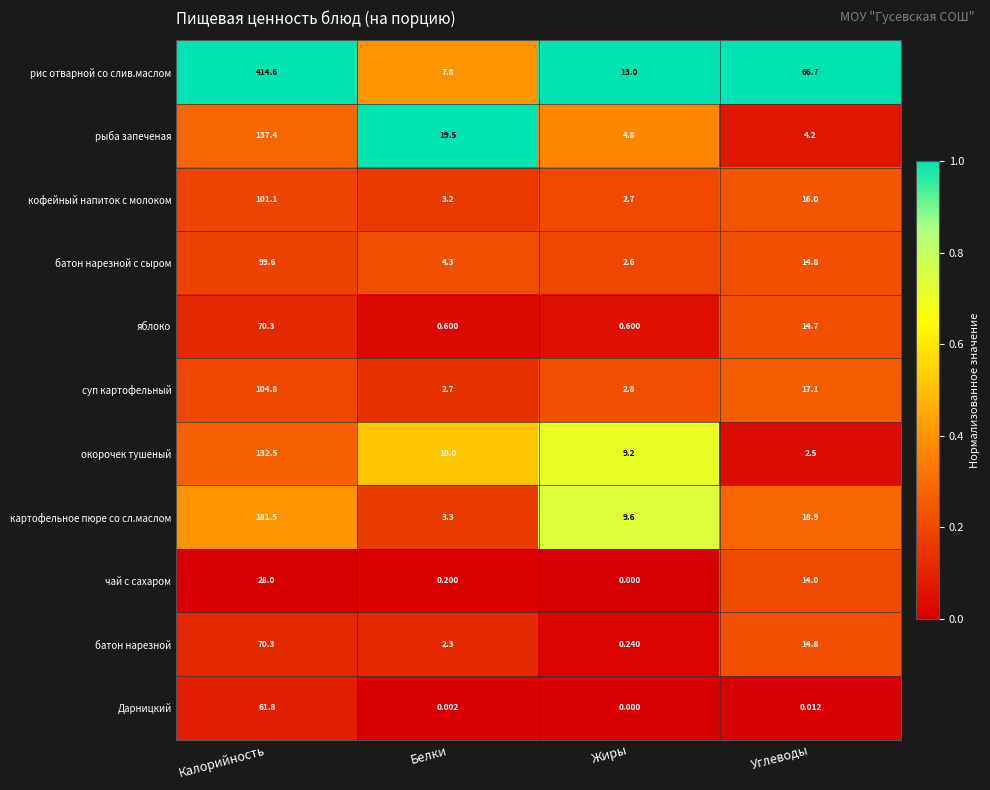

At which label is рис отварной со слив.маслом closest to 211?

Углеводы